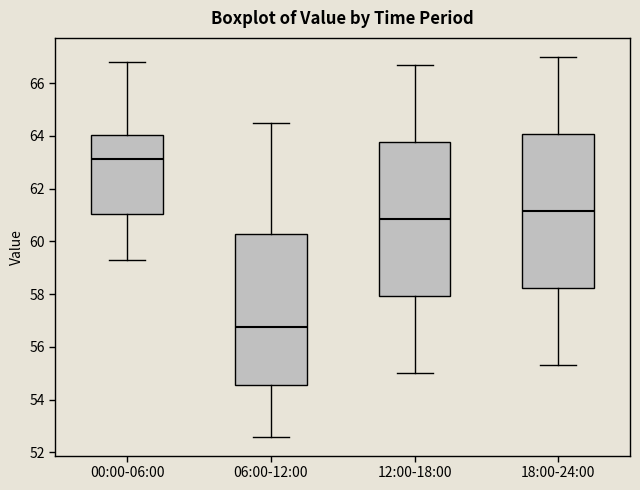

Reading left to right, transcribe this box plot: for each box, give where its median line is, the range the box spans, and where its two whiskers end, as read against the y-axis. The values are not printed on the chart, so give them approximately, as read against the axis.

00:00-06:00: median 63.2, box 61.0 to 64.0, whiskers 59.2 to 66.8
06:00-12:00: median 56.8, box 54.6 to 60.2, whiskers 52.6 to 64.6
12:00-18:00: median 60.8, box 58.0 to 63.8, whiskers 55.0 to 66.8
18:00-24:00: median 61.2, box 58.2 to 64.0, whiskers 55.4 to 67.0